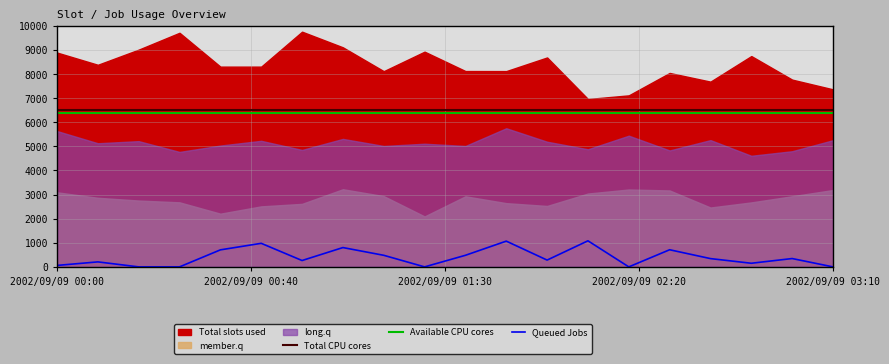

What is the average value of the Queued Jobs series?

397.8